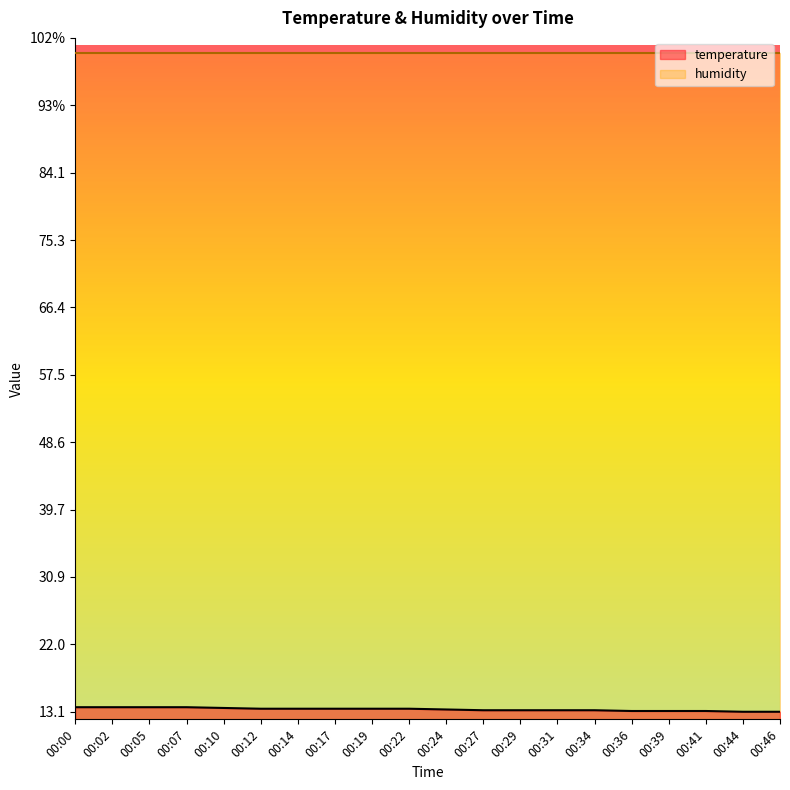

What is the value of the 16th point from the left?

13.2